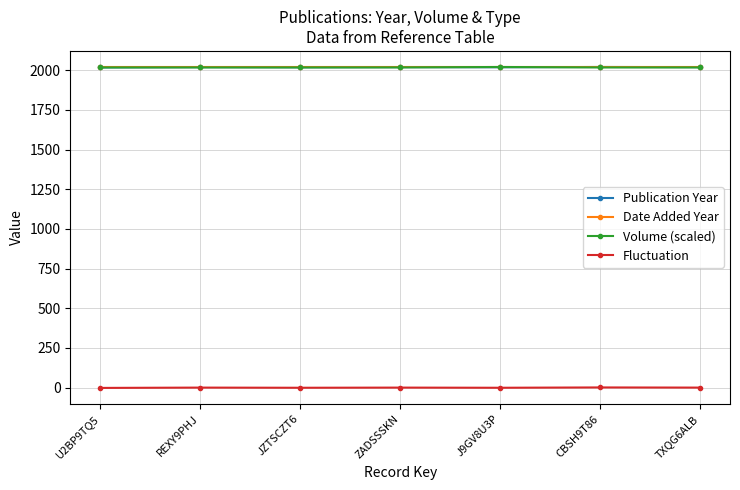

The Fluctuation series shows 0.4 at TXQG6ALB. True or false?

True